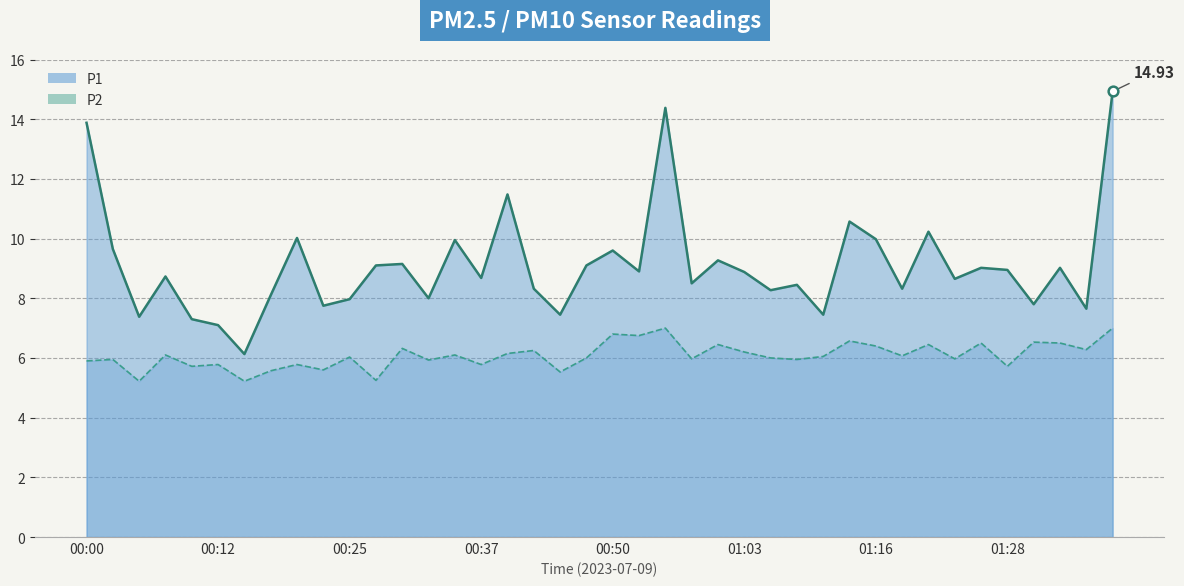

What is the difference between the maximum and minimum values in the P1 (line) series?

8.8